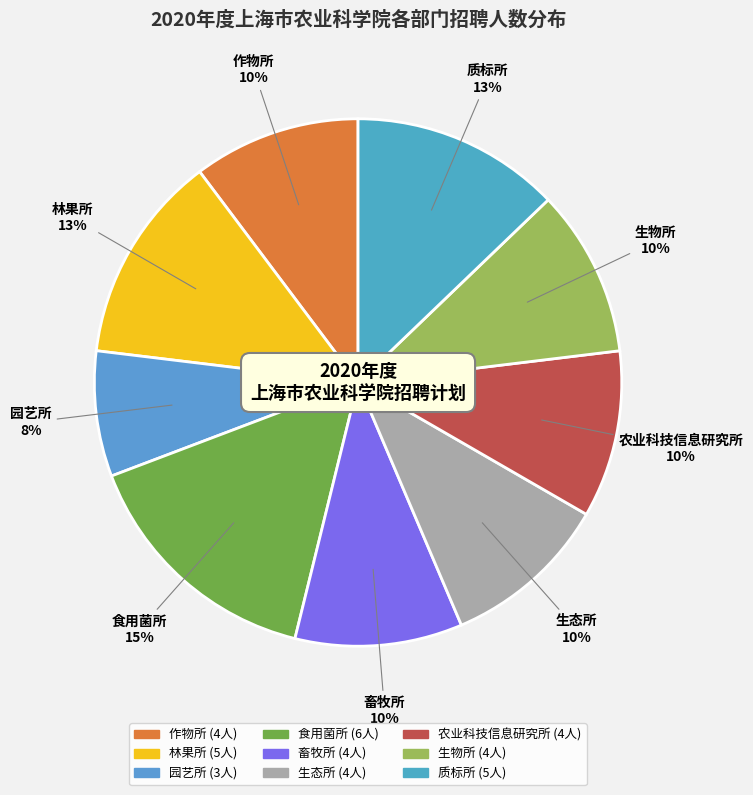

How many segments does this pie chart have?

9